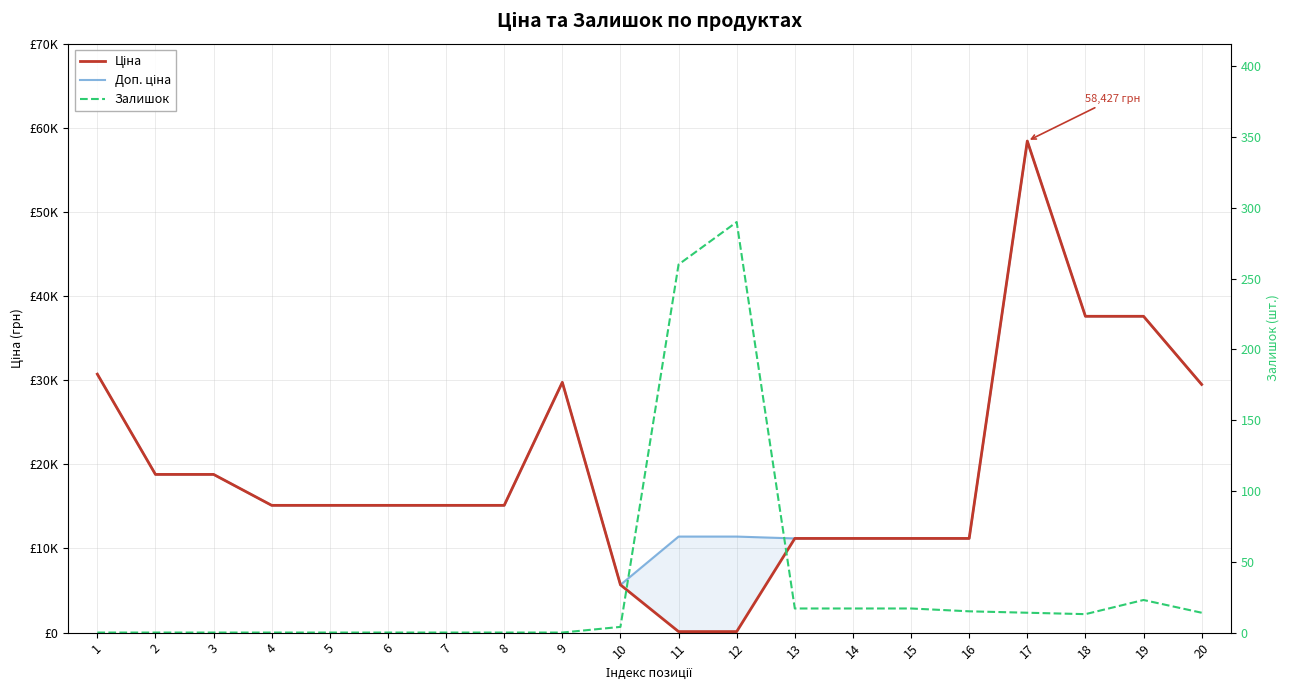

How many interior local peaks does the Залишок series have?

2